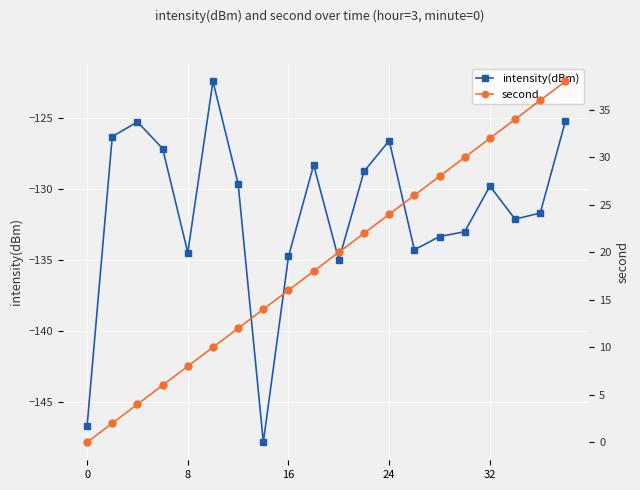

True or false: second has more than 1 points higher than both neighbors.

False